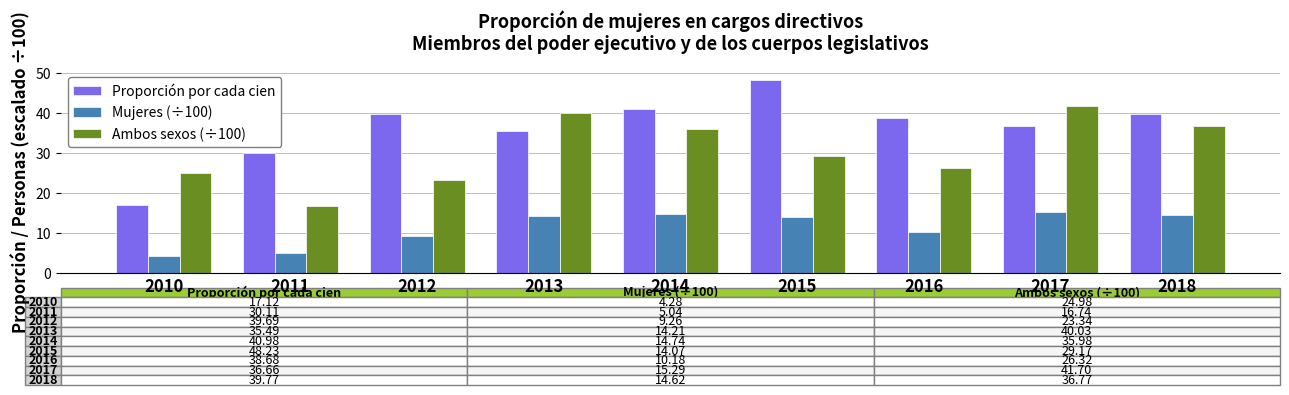

What is the value of the Mujeres (÷100) bar at the 9th from the left?

14.6